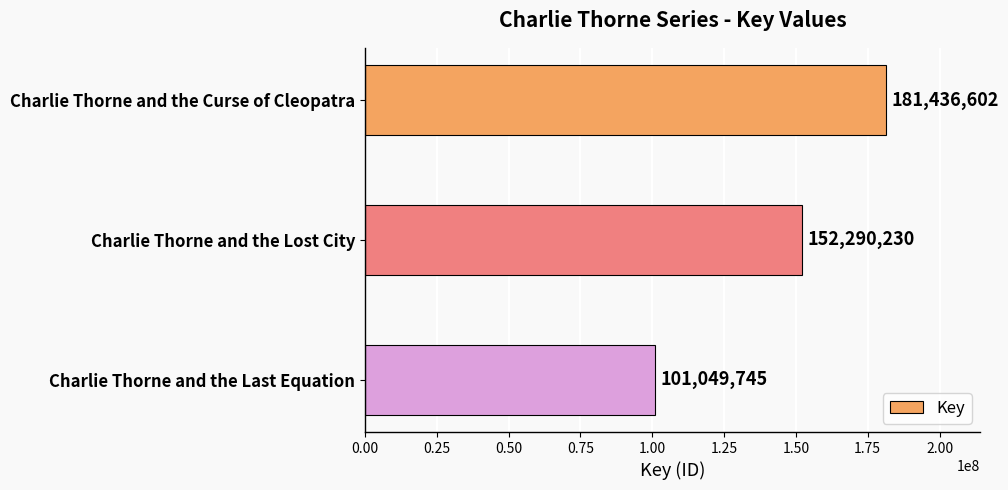

What is the smallest value displayed?

101049745